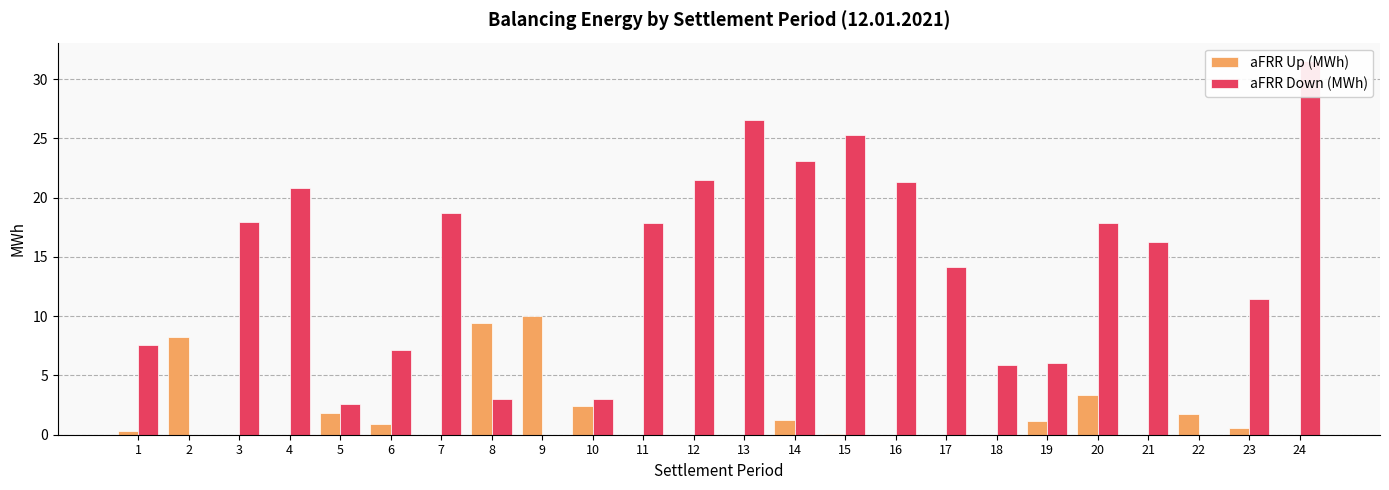

What are all the series names shown in the legend?

aFRR Up (MWh), aFRR Down (MWh)